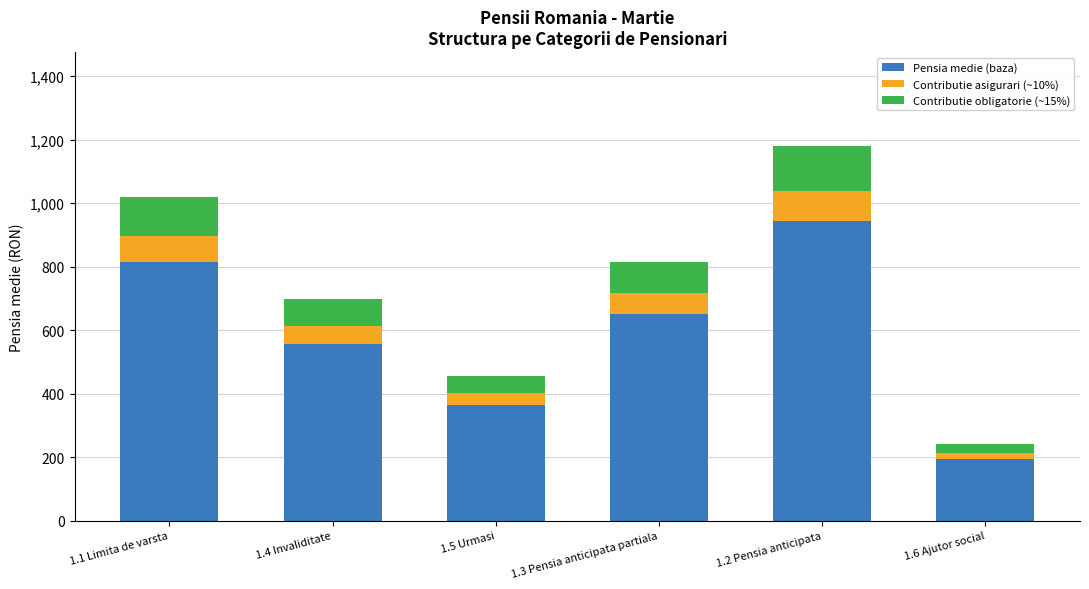

What is the difference between the Pensia medie (baza) values at 1.3 Pensia anticipata partiala and 1.5 Urmasi?

287.4